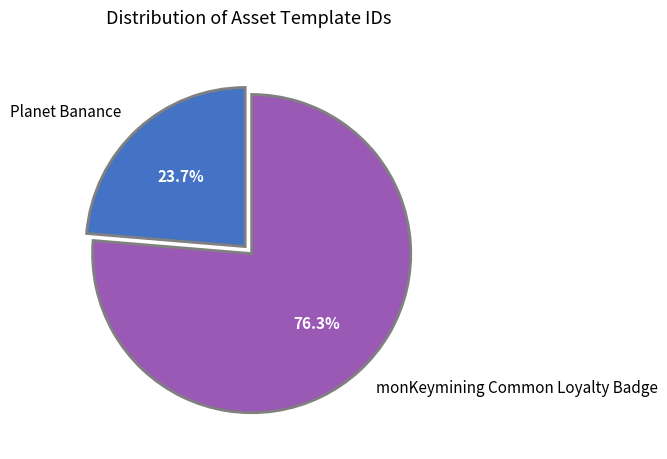

The monKeymining Common Loyalty Badge slice represents 76% of the pie. True or false?

True